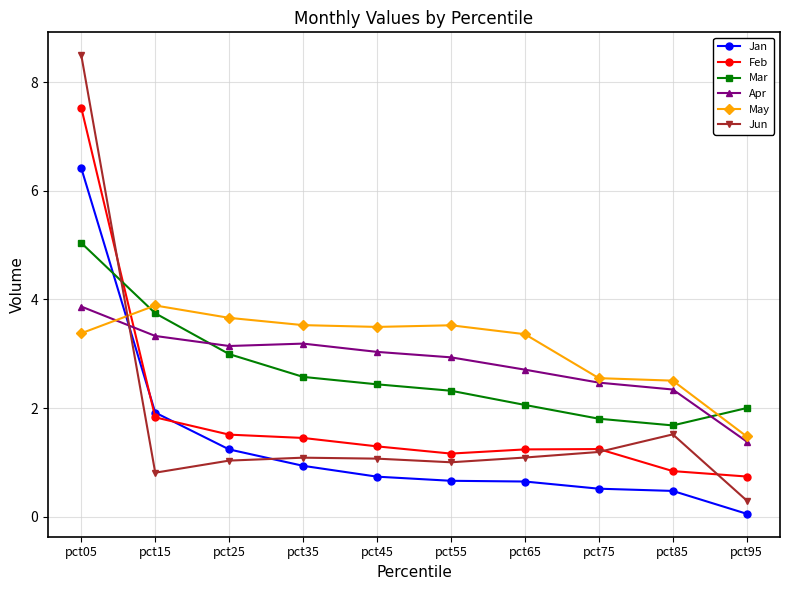

At pct85, list the series in order from smallest to largest.

Jan, Feb, Jun, Mar, Apr, May